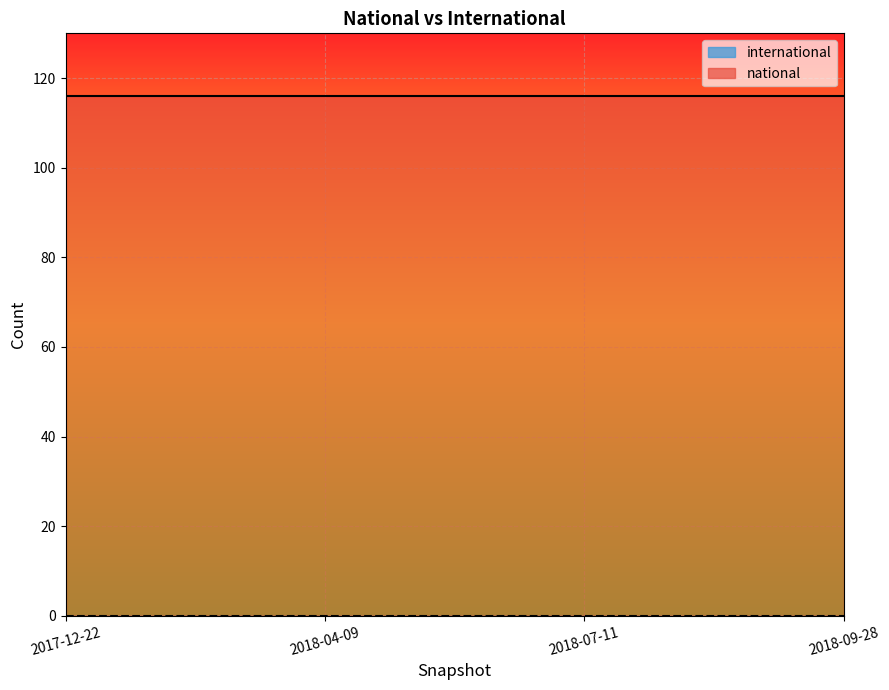

Is it true that national equals 41 at 2018-09-28?

False